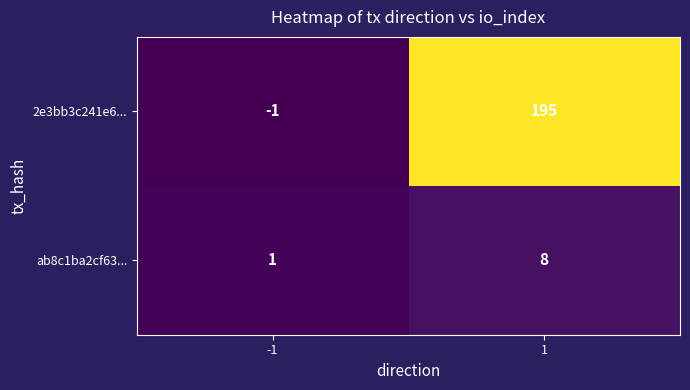

True or false: 2e3bb3c241e6... has a value of 112 at 1.

False